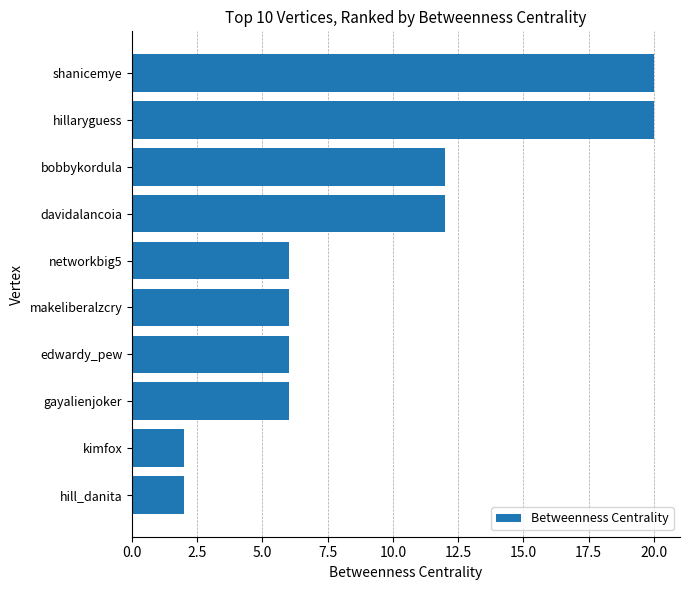

How many categories are shown in the chart?

10